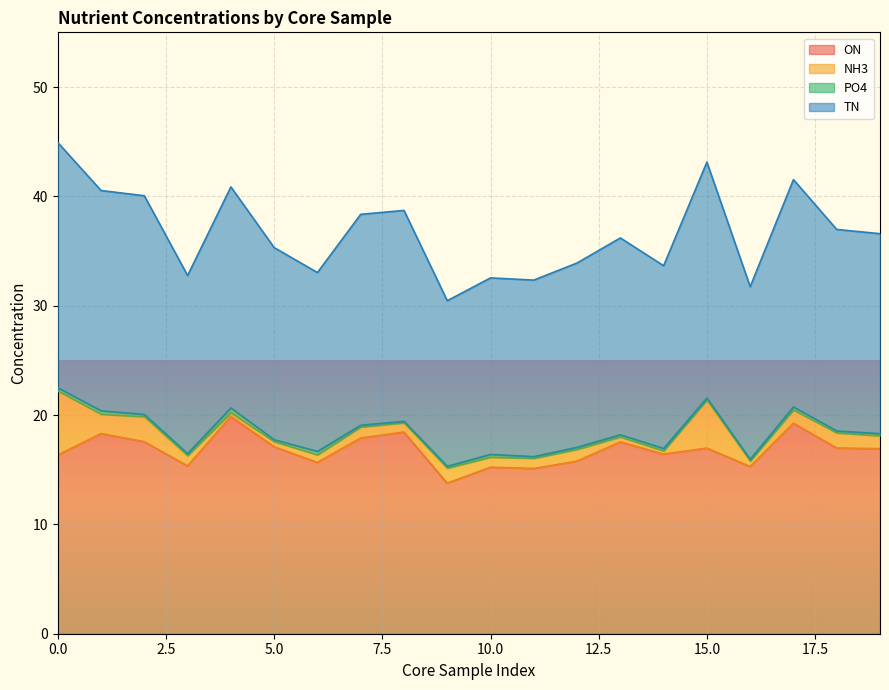

What is the minimum value for ON?

13.8